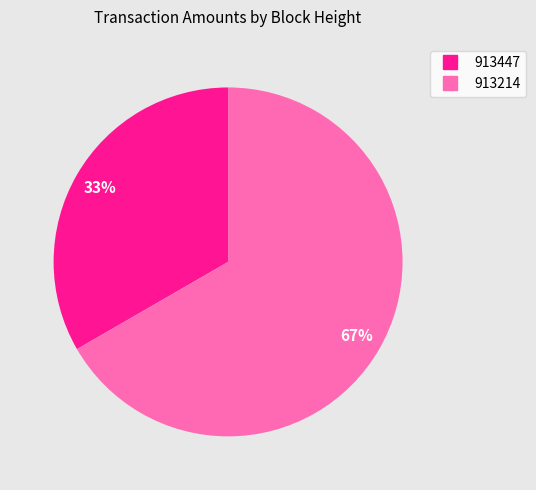

To the nearest percent, what portion does 913447 represent?

33%